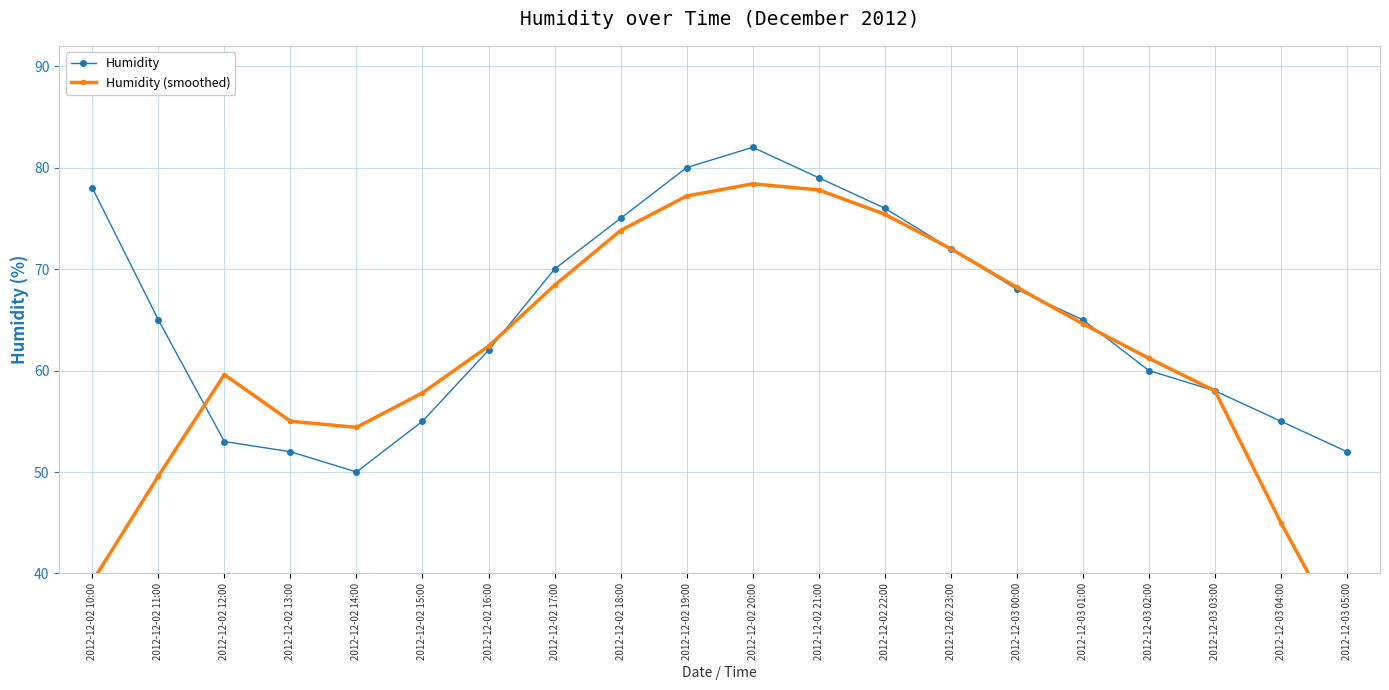

Where do Humidity (smoothed) and Humidity first cross each other?

2012-12-02 11:00 and 2012-12-02 12:00